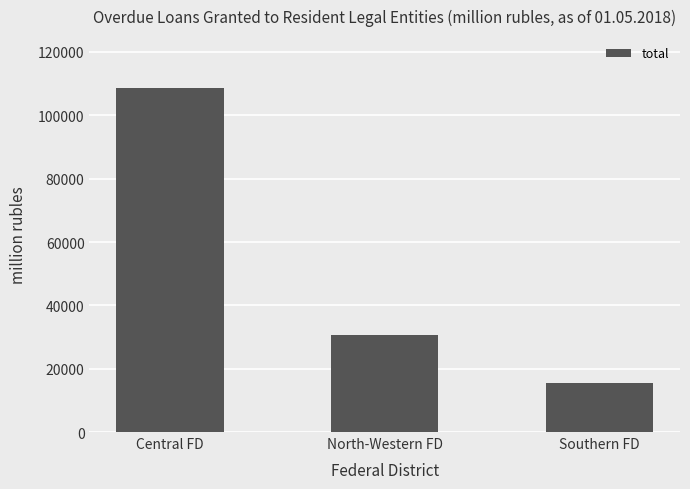

Count the values in the range 15588 to 108704.

3